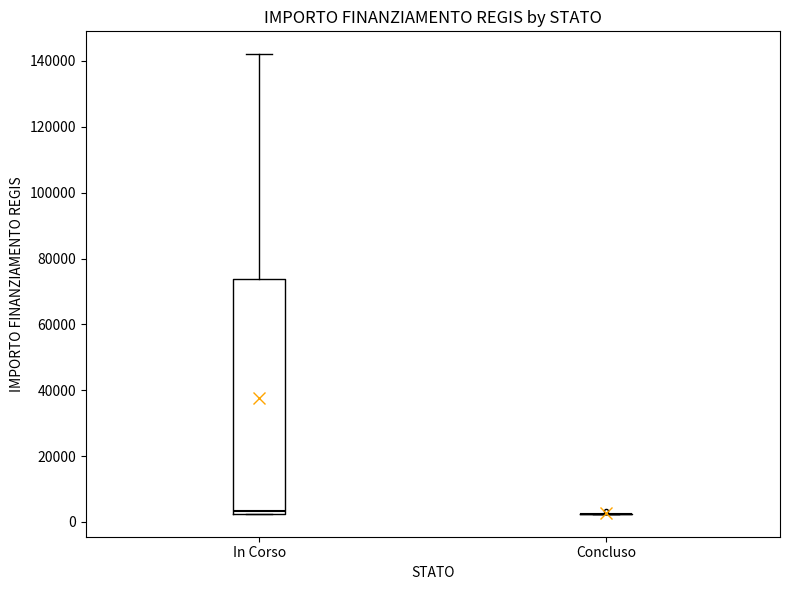

Reading left to right, transcribe this box plot: for each box, give where its median line is, the range the box spans, and where its two whiskers end, as read against the y-axis. The values are not printed on the chart, so give them approximately, as read against the axis.

In Corso: median 4000, box 2000 to 74000, whiskers 2000 to 142000
Concluso: box collapsed to a line at 2000, whiskers 2000 to 2000